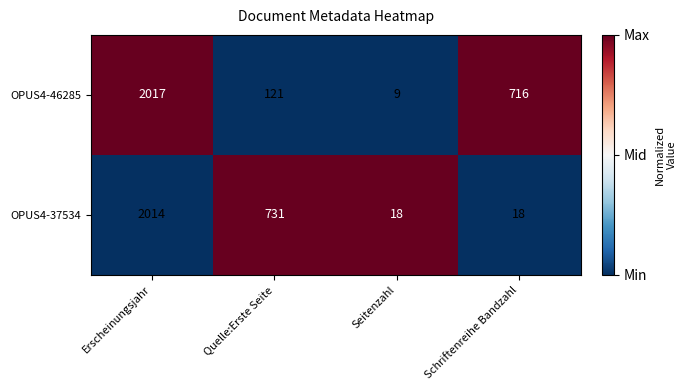

Reading left to right, extract all data points from this chart.

OPUS4-46285: 2017	121	9	716
OPUS4-37534: 2014	731	18	18